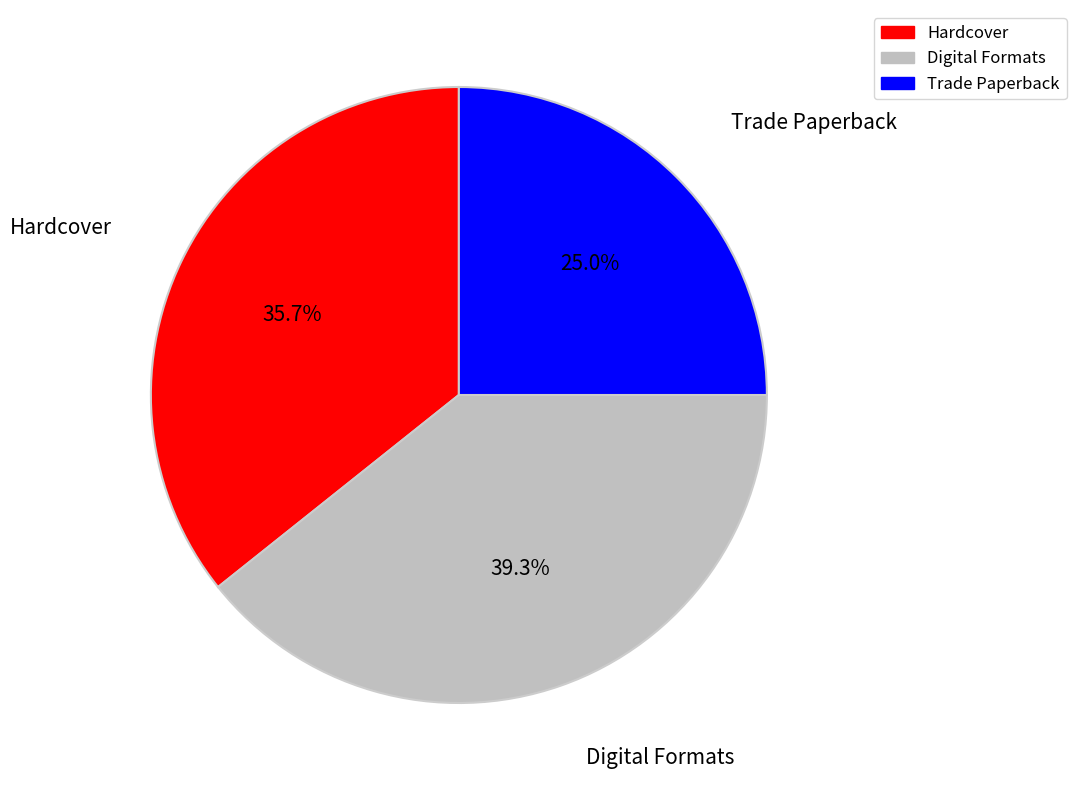

Count the number of slices in the pie.

3